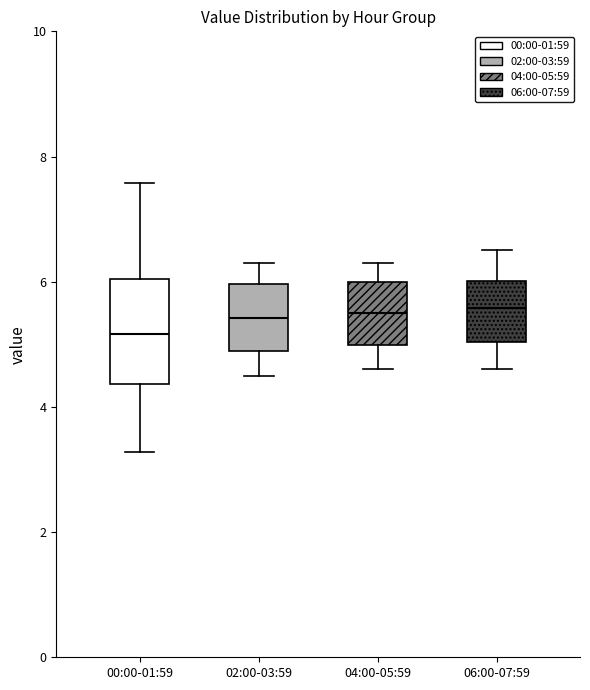

Where is the lower edge of the box for 00:00-01:59 on the y-axis? The values are not printed on the chart, so give them approximately, as read against the axis.

4.4